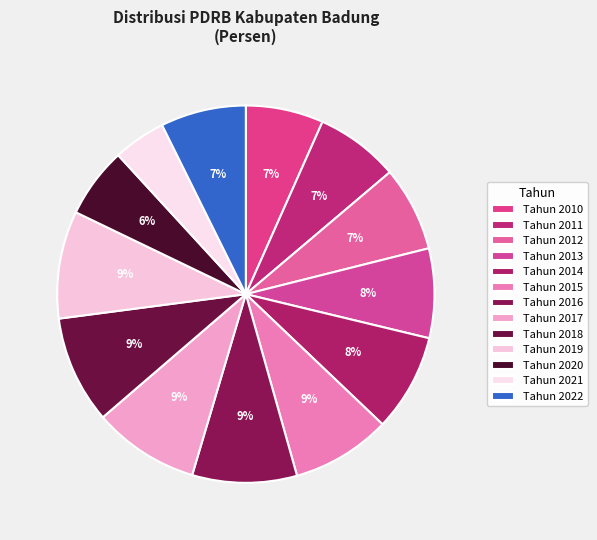

Combined, do Tahun 2021 and Tahun 2013 account for over 50%?

No